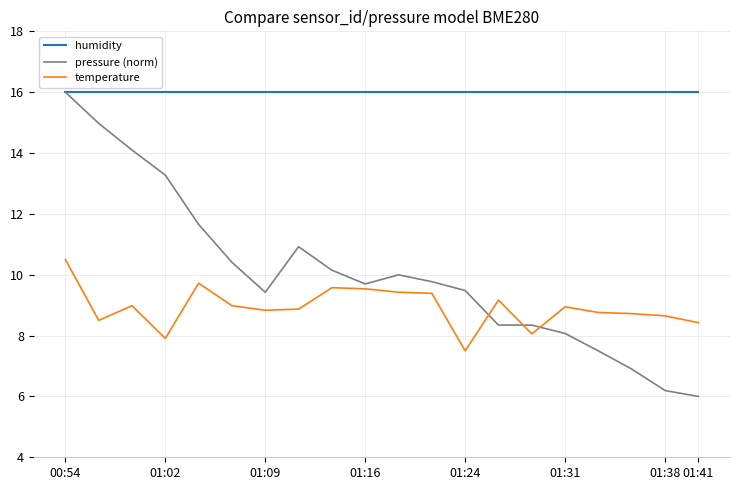

List the series in order of their overall mean, lowest first.

temperature, pressure (norm), humidity